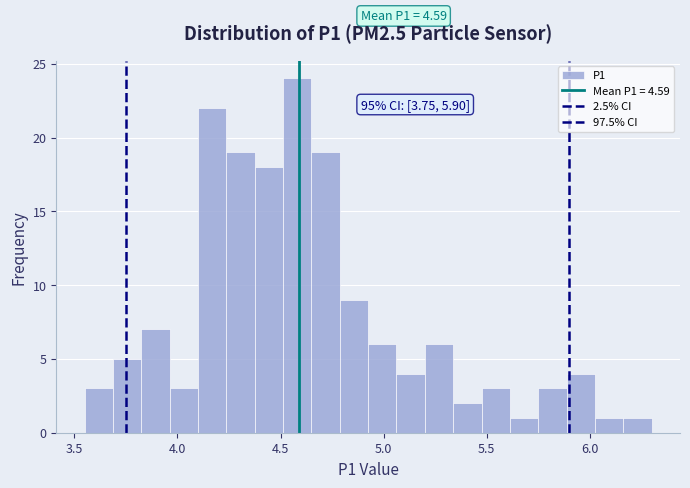

Read against the x-axis, roughly where is the centre of the tallest bar?

4.60